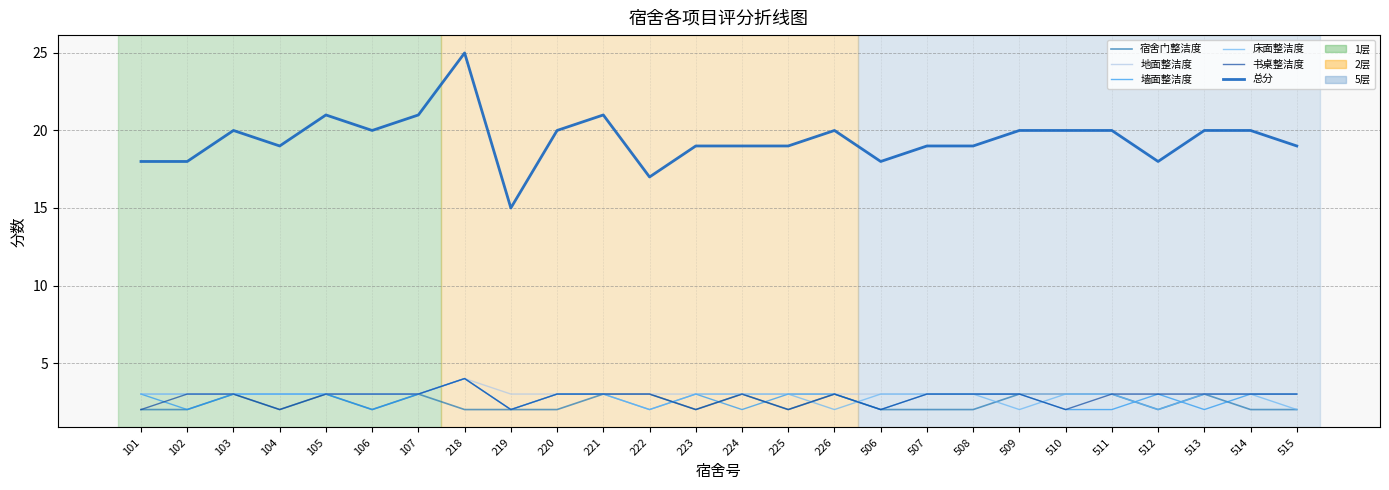

In 地面整洁度, how many points are higher than both neighbors (excluding endpoints)?

1